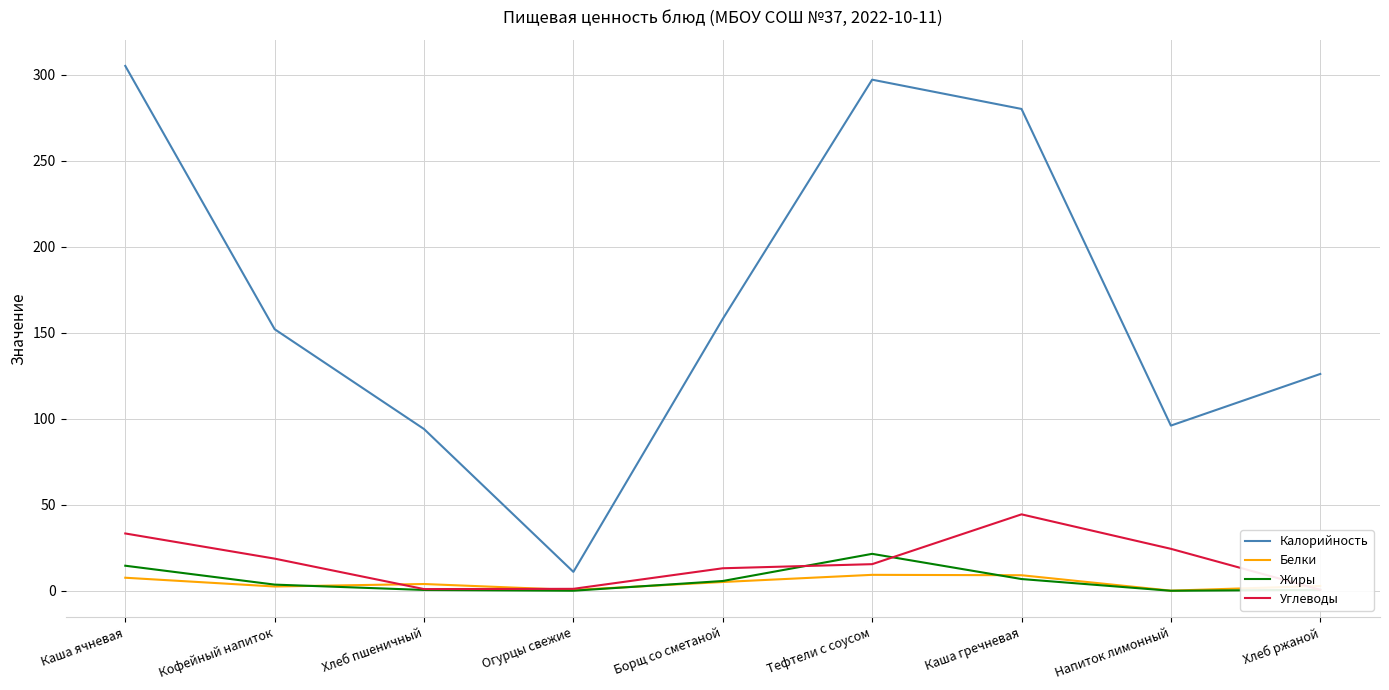

What is the difference between the Углеводы values at Каша ячневая and Напиток лимонный?

8.9